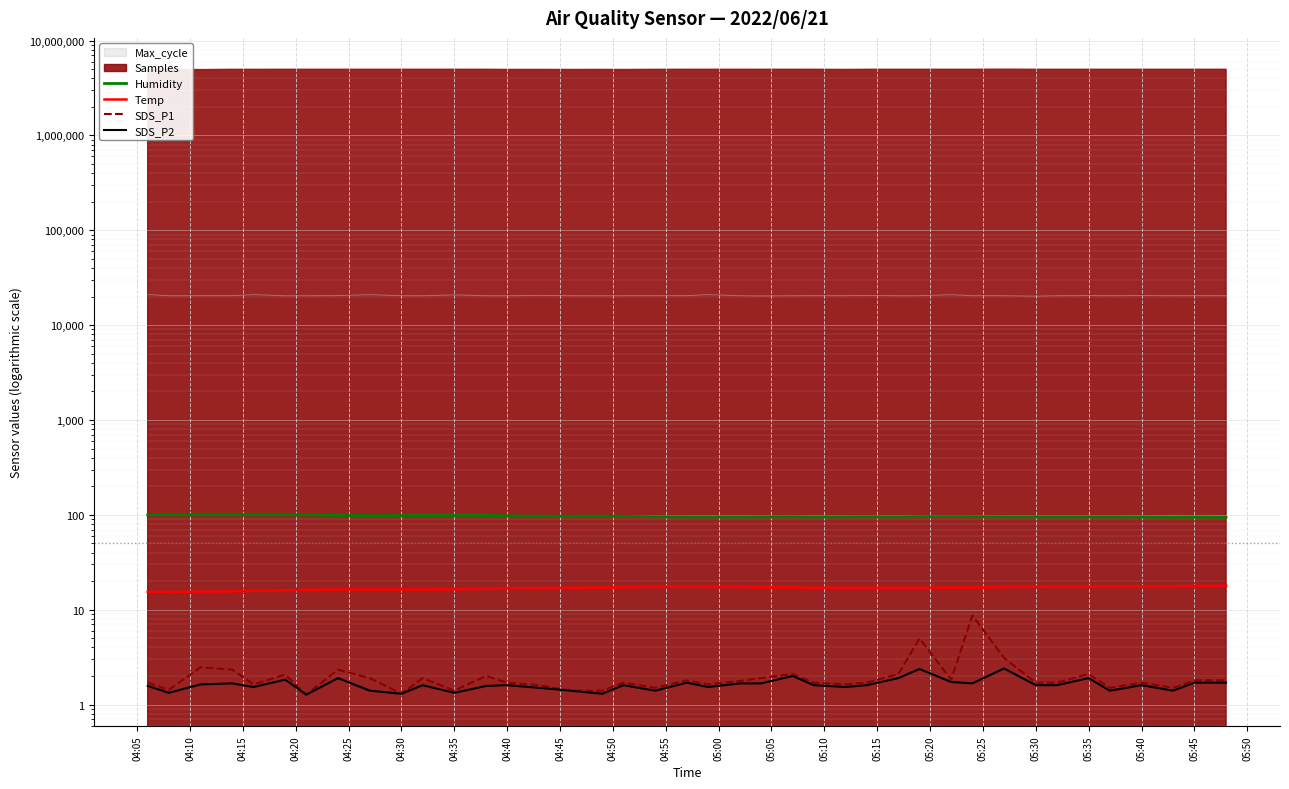

Reading left to right, what are all the values shown in this chart?

Humidity: 99.9	99.9	99.9	99.9	99.9	99.9	99.9	98.5	97.9	98.2	98.3	98.5	98.4	97.6	96.7	96.5	96.8	96.5	95.3	94.9	94.9	94.8	95.0	95.4	94.8	95.2	95.3	95.1	95.6	95.7	95.5	95.2	95.2	94.9	95.1	95.0	94.8	94.3	94.5	94.1
Temp: 15.4	15.4	15.5	15.6	15.8	16.0	16.2	16.3	16.3	16.3	16.3	16.4	16.6	16.8	16.9	17.0	17.1	17.2	17.4	17.4	17.4	17.3	17.2	17.2	17.0	17.0	17.0	17.0	17.0	17.1	17.1	17.3	17.4	17.5	17.5	17.6	17.6	17.6	17.8	17.9
SDS_P1: 1.7	1.4	2.5	2.3	1.6	2.1	1.3	2.3	1.9	1.3	1.9	1.4	2.0	1.7	1.6	1.4	1.4	1.7	1.5	1.8	1.6	1.8	1.9	2.1	1.7	1.6	1.7	2.1	5.0	1.8	8.7	3.1	1.7	1.7	2.1	1.5	1.7	1.5	1.8	1.8
SDS_P2: 1.6	1.3	1.6	1.7	1.5	1.8	1.3	1.9	1.4	1.3	1.6	1.3	1.6	1.6	1.5	1.4	1.3	1.6	1.4	1.7	1.5	1.7	1.7	2.0	1.6	1.5	1.6	1.9	2.4	1.7	1.7	2.4	1.6	1.6	1.9	1.4	1.6	1.4	1.7	1.7